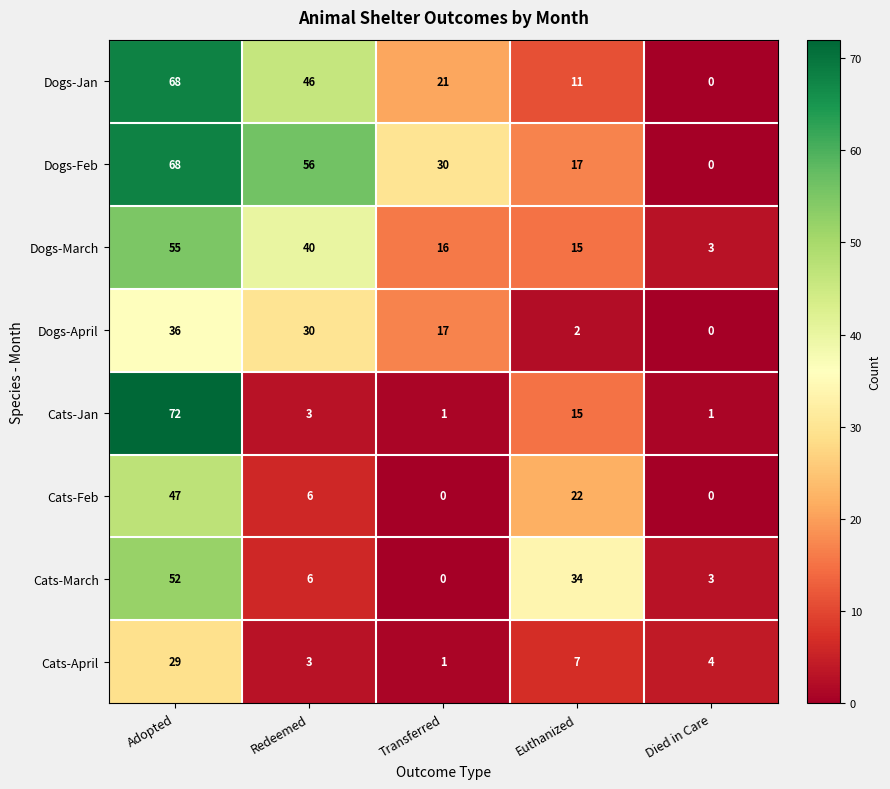

Read the Cats-Jan value at Euthanized.

15